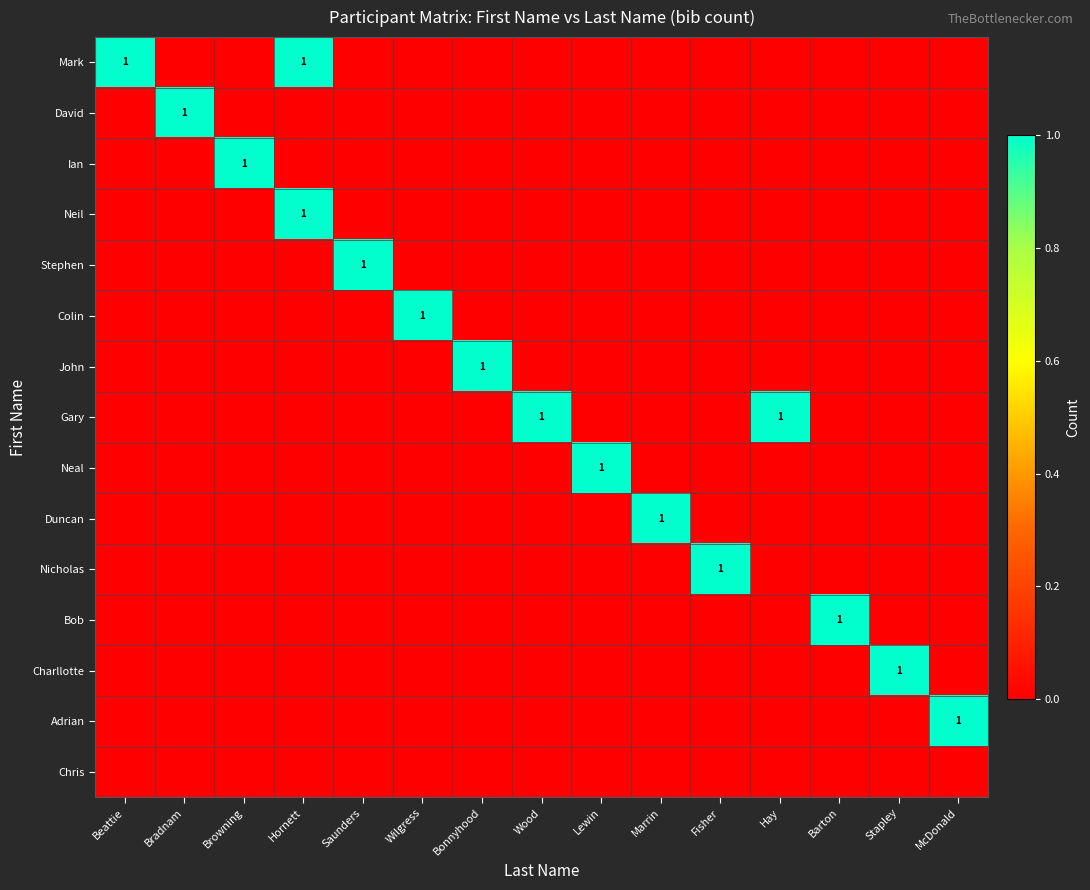

At which category does the chart reach its minimum across all series?

Bradnam